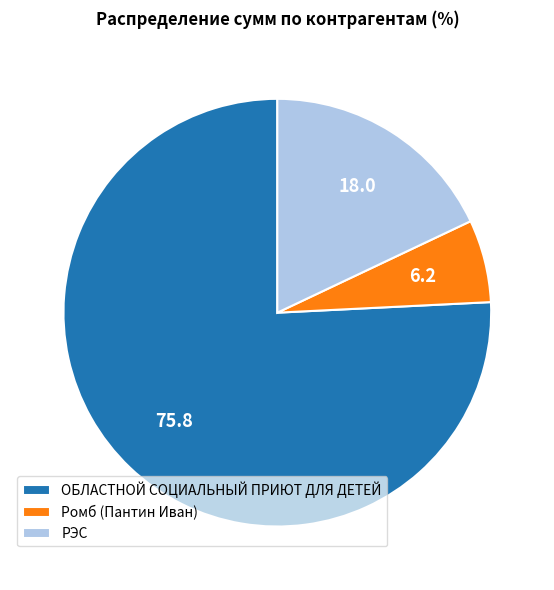

Between ОБЛАСТНОЙ СОЦИАЛЬНЫЙ ПРИЮТ ДЛЯ ДЕТЕЙ and РЭС, which is larger?

ОБЛАСТНОЙ СОЦИАЛЬНЫЙ ПРИЮТ ДЛЯ ДЕТЕЙ